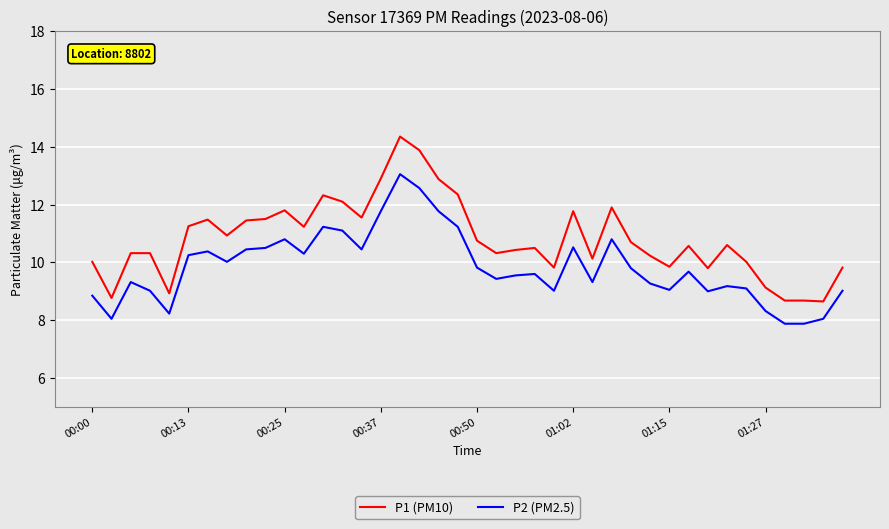

Which series has the largest range (max minus min)?

P1 (PM10)